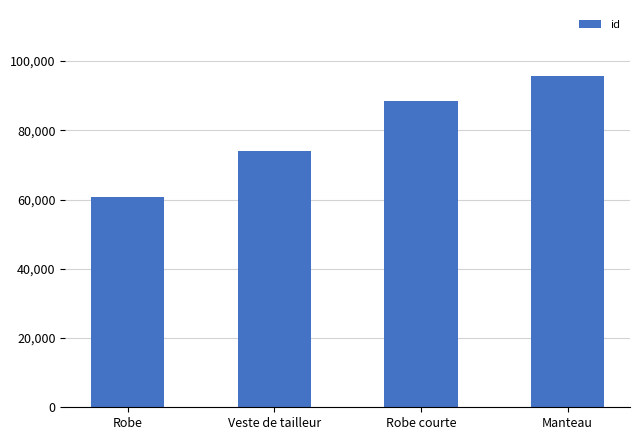

At which category does the chart reach its peak across all series?

Manteau